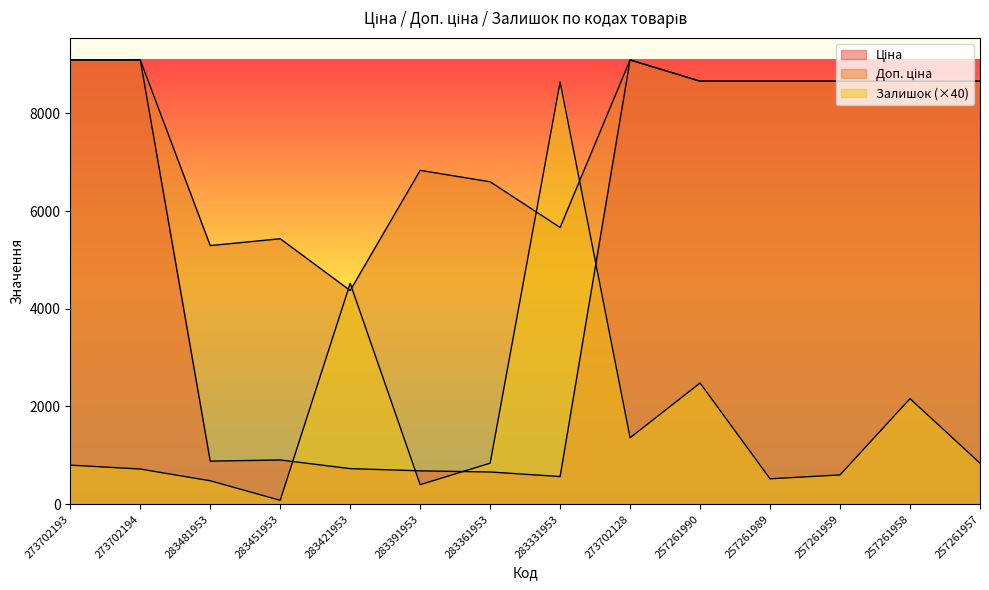

At 273702128, list the series in order from smallest to largest.

Залишок, Ціна, Доп. ціна